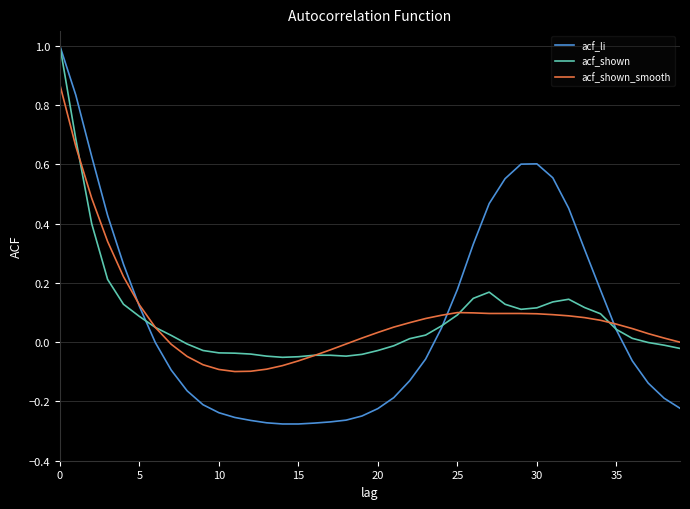

What is the maximum value for acf_li?

1.0